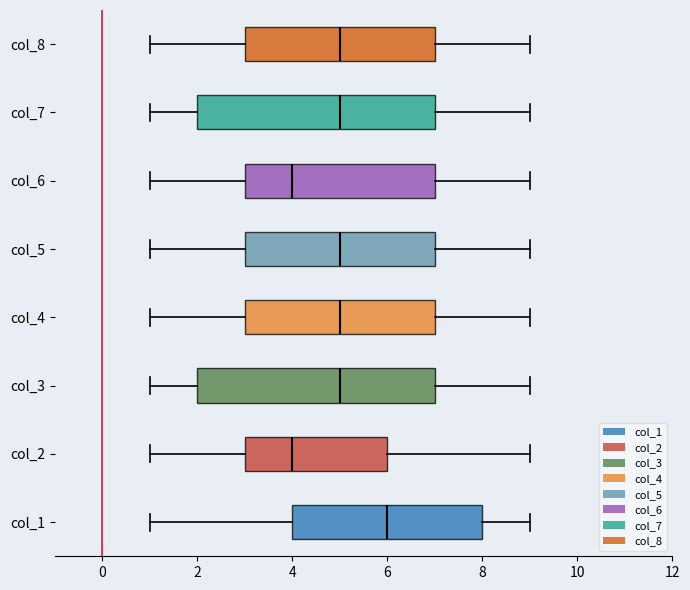

Reading bottom to top, read every box against the x-axis: the position of its median line, the range the box covers, and the ends of its whiskers. The values are not printed on the chart, so give them approximately, as read against the axis.

col_1: median 6, box 4 to 8, whiskers 1 to 9
col_2: median 4, box 3 to 6, whiskers 1 to 9
col_3: median 5, box 2 to 7, whiskers 1 to 9
col_4: median 5, box 3 to 7, whiskers 1 to 9
col_5: median 5, box 3 to 7, whiskers 1 to 9
col_6: median 4, box 3 to 7, whiskers 1 to 9
col_7: median 5, box 2 to 7, whiskers 1 to 9
col_8: median 5, box 3 to 7, whiskers 1 to 9